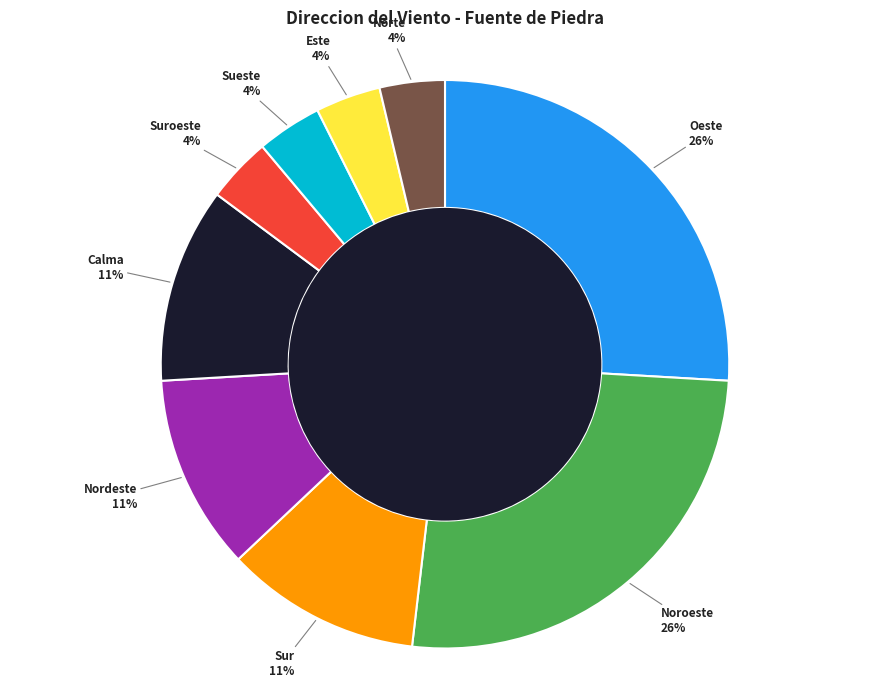

To the nearest percent, what portion does Nordeste represent?

11%